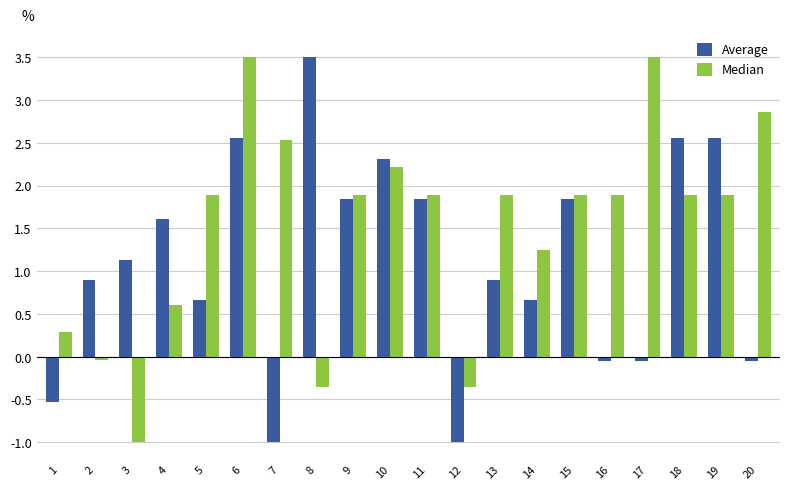

List the series in order of their overall mean, highest first.

Median, Average